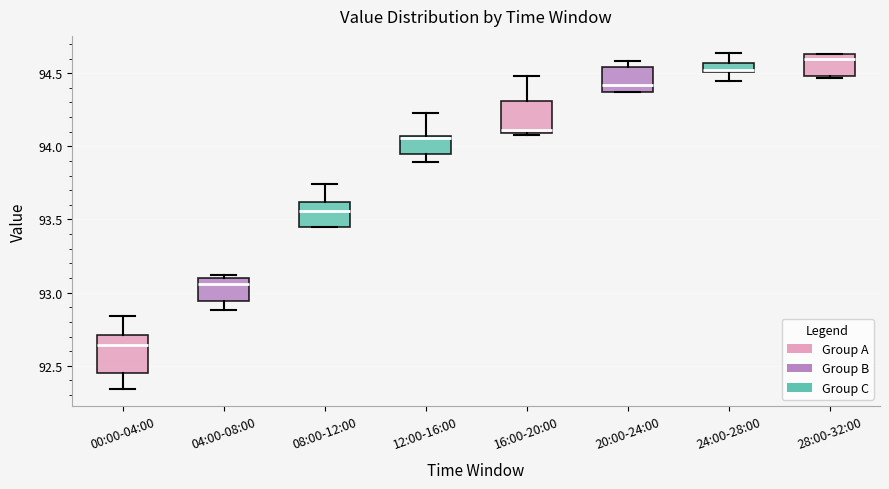

Where does the median line of the box for 20:00-24:00 sit on the y-axis? The values are not printed on the chart, so give them approximately, as read against the axis.

94.40